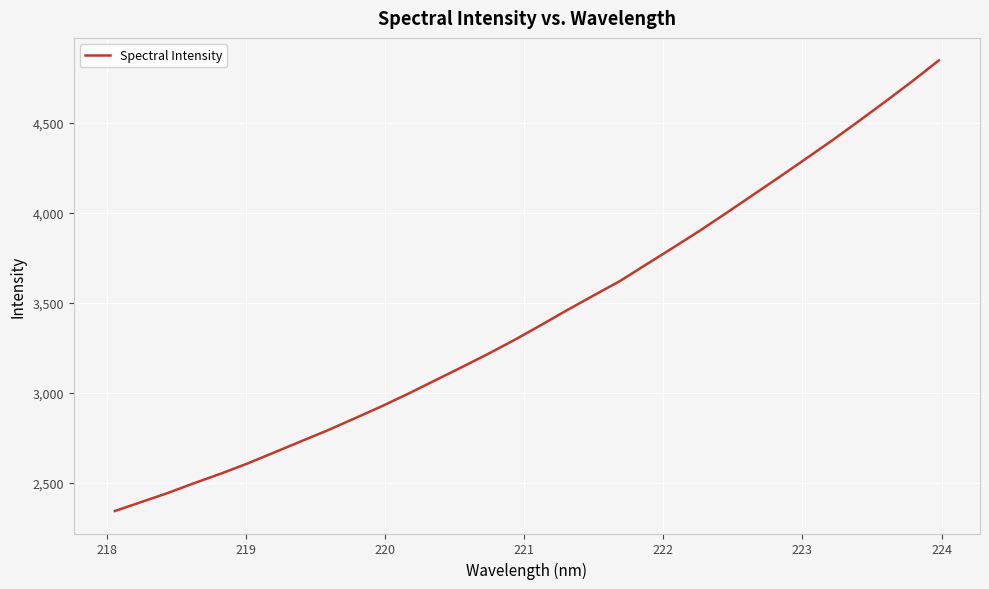

What is the difference between the maximum and minimum values?

2502.8